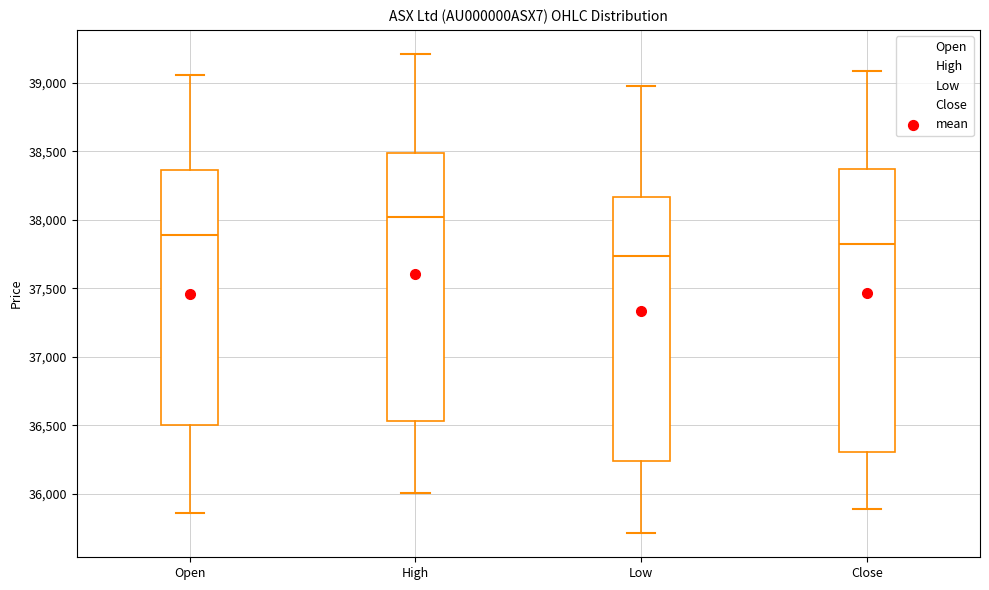

Comparing the boxes themselves (not the whiskers), which one is the tallest?

Close